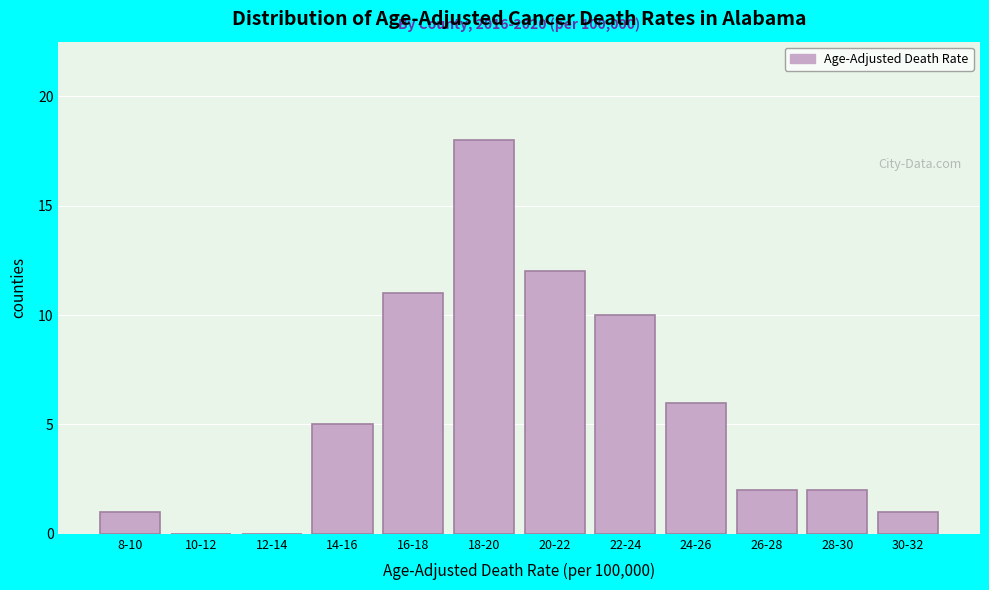

Reading right to left, what are all the values shown in this chart?

30-32=1	28-30=2	26-28=2	24-26=6	22-24=10	20-22=12	18-20=18	16-18=11	14-16=5	12-14=0	10-12=0	8-10=1